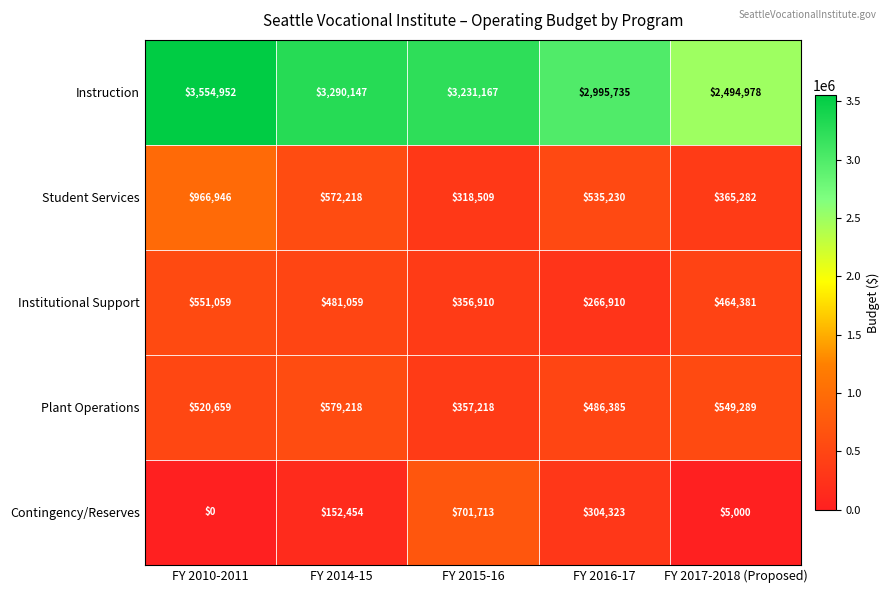

Is it true that Instruction equals 2494978 at FY 2017-2018 (Proposed)?

True